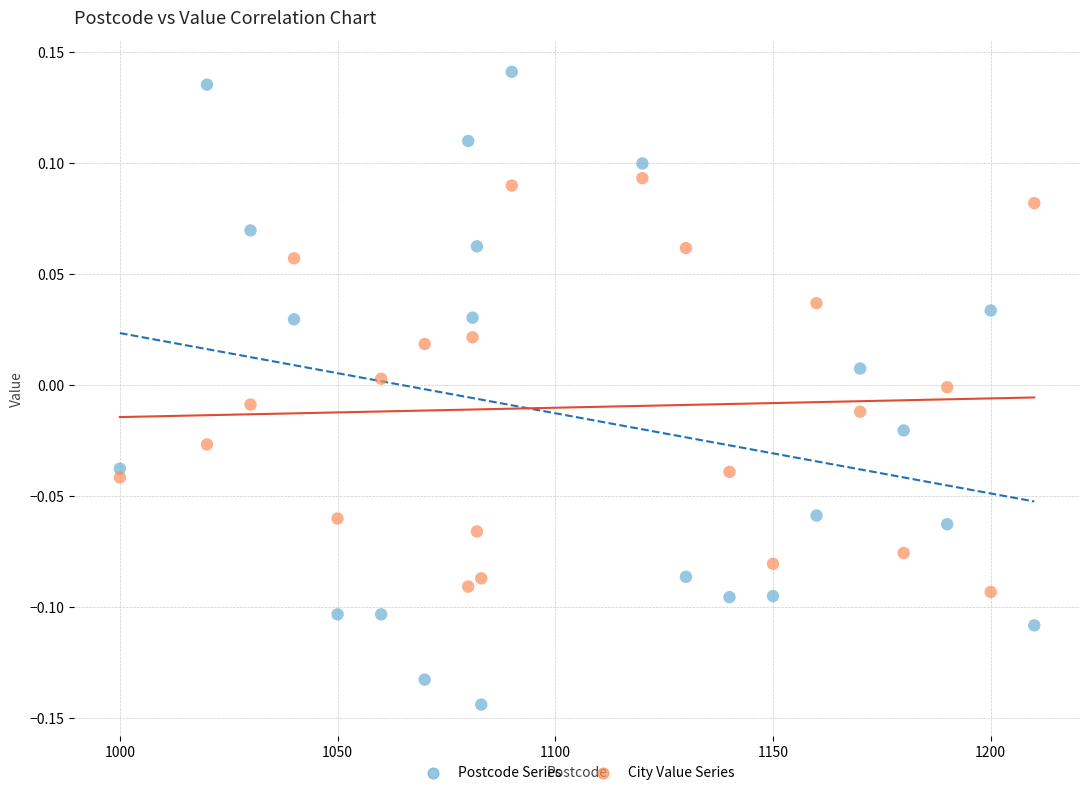

Which series contains the lowest Y value?

Postcode Series